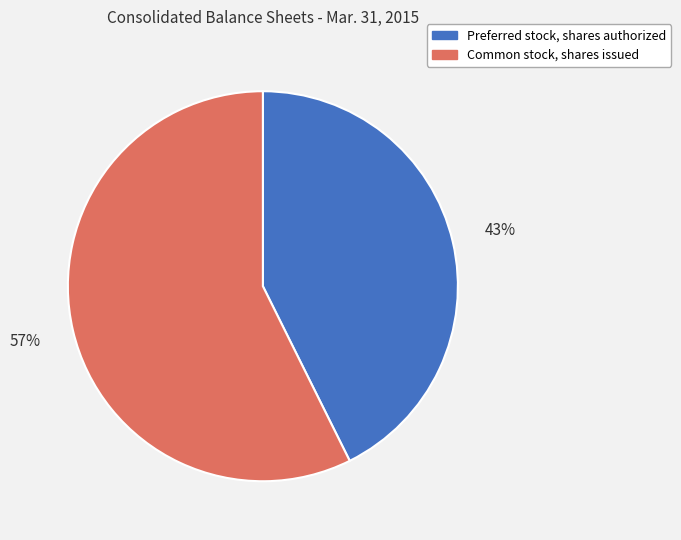

Is it true that Preferred stock, shares authorized is 43% of the pie?

True